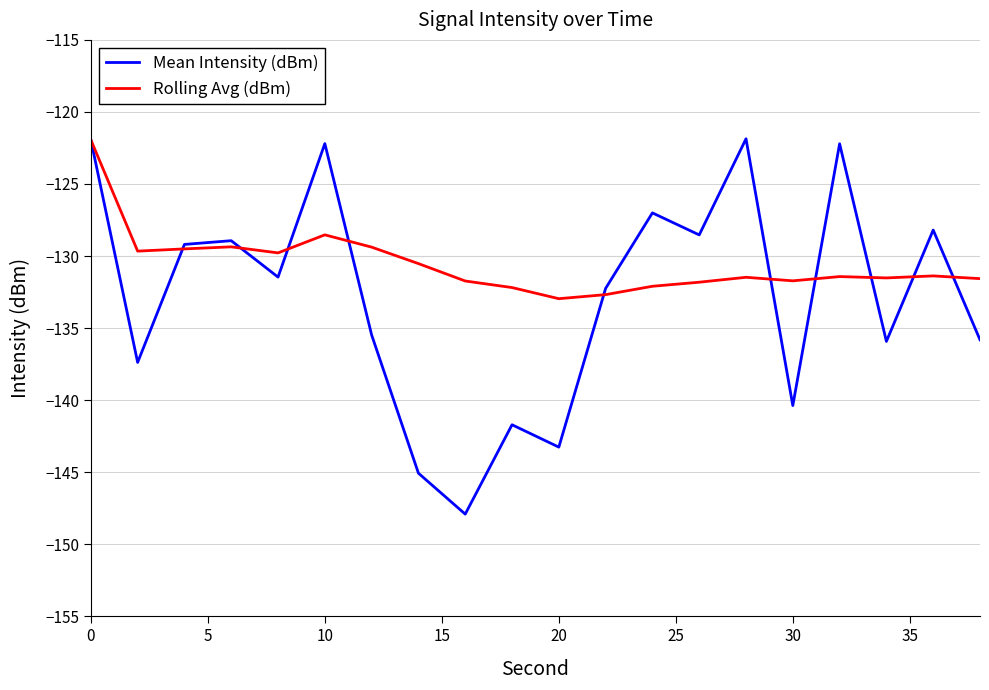

Which series has the largest range (max minus min)?

Mean Intensity (dBm)